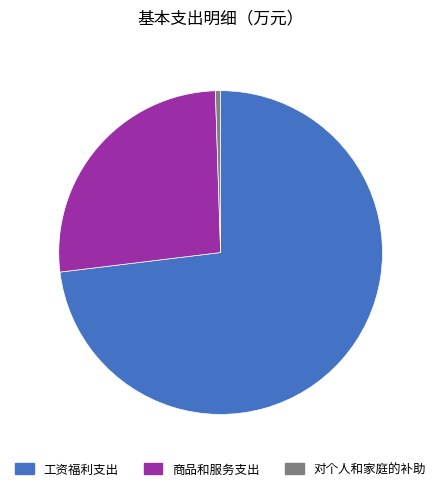

Is it true that 工资福利支出 is 73% of the pie?

True